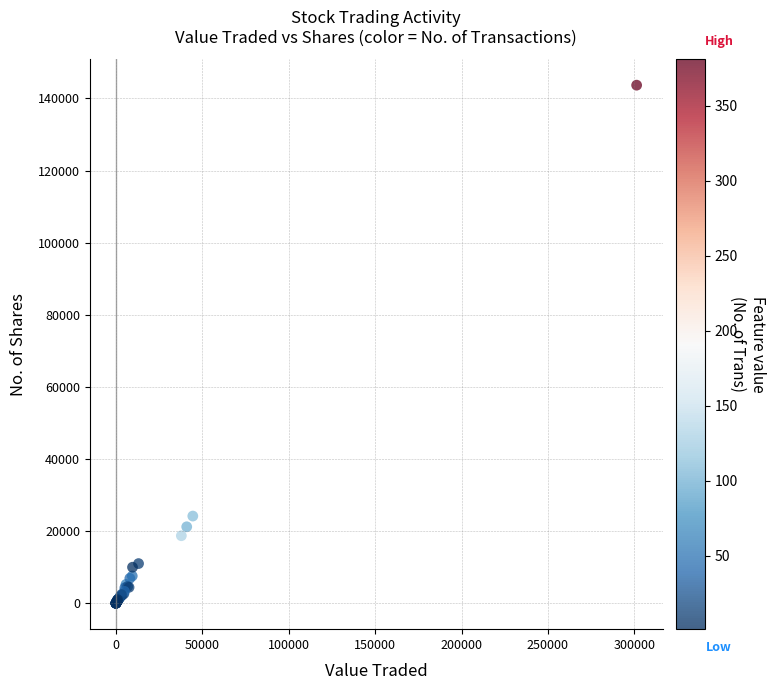

What Y value in the scatter plot is closest to 71834?

24185